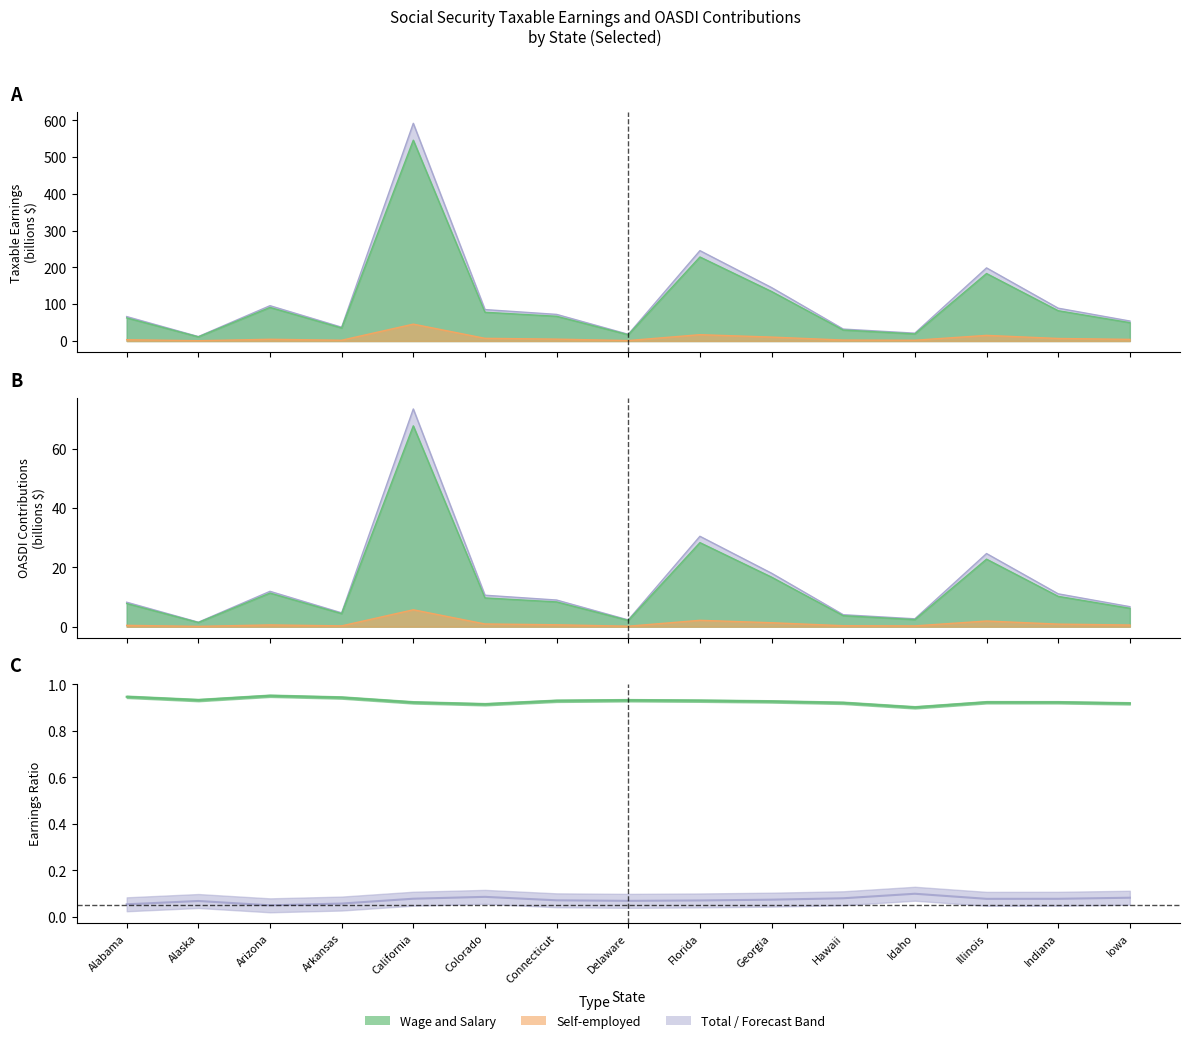

True or false: W&S / Total and Self-employed / Total cross at least once.

False